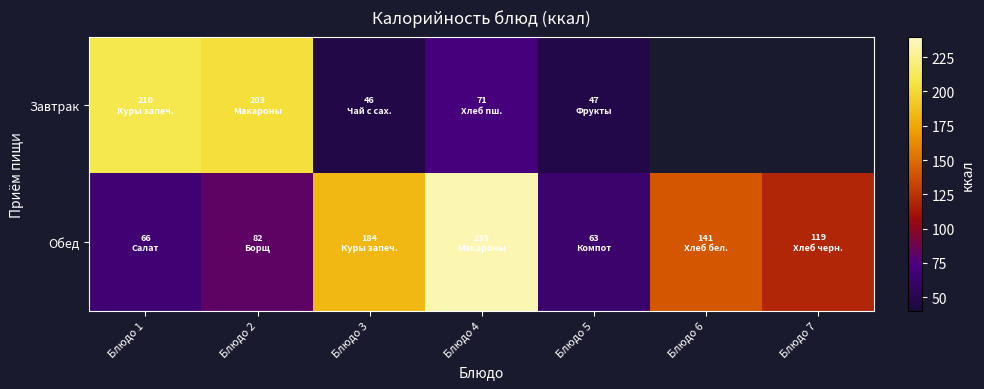

How many values in Завтрак are above zero?

5